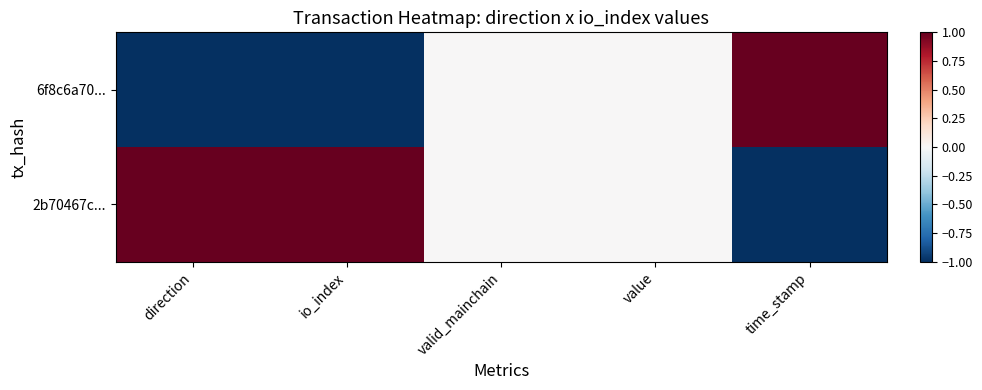

At how many categories does at least one series exceed 0?

3